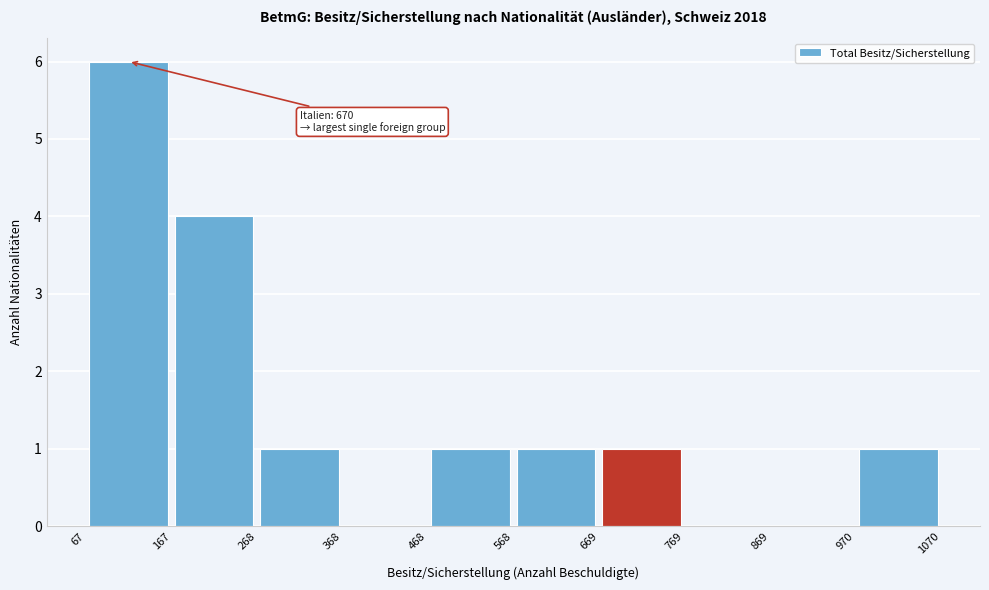

Over which range of the x-axis is the bar tallest?

67 to 167